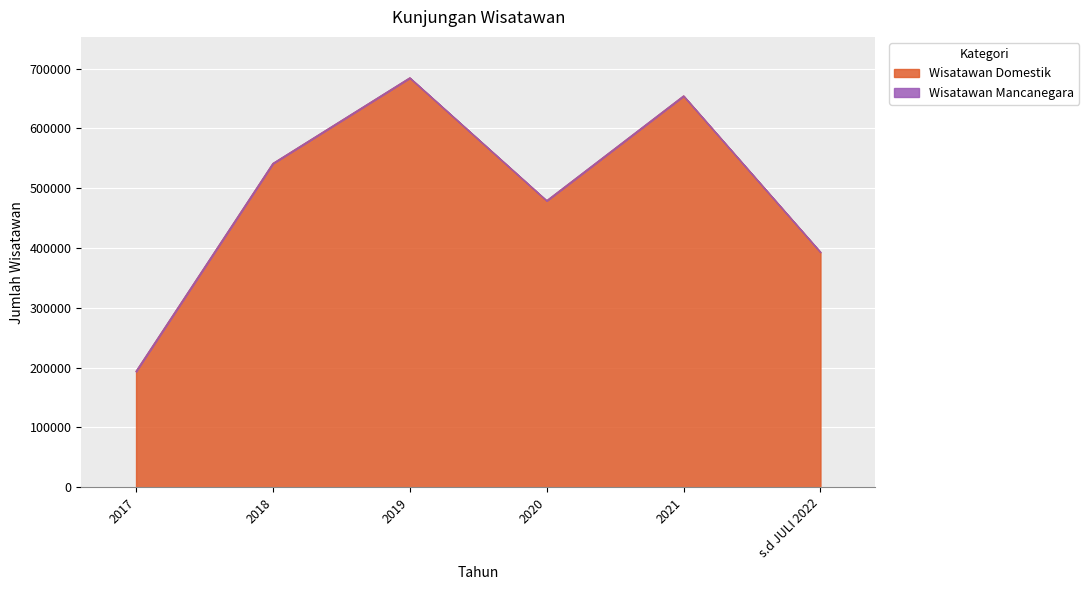

What is the approximate value at 2020, to the nearest 50?

479100